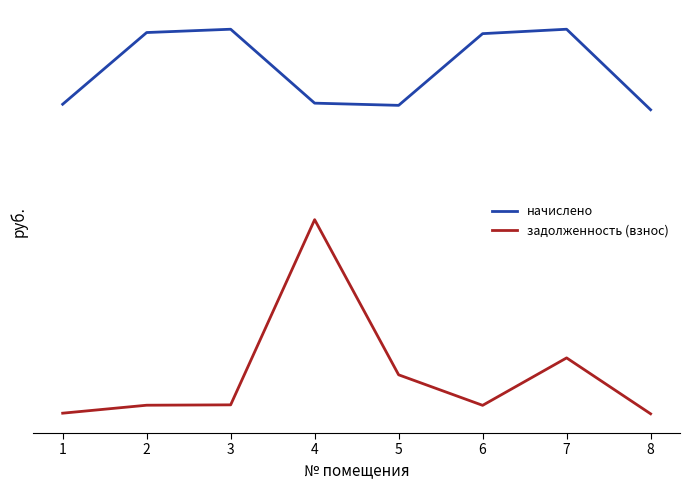

Does the chart display data point markers on the line(s)?

No